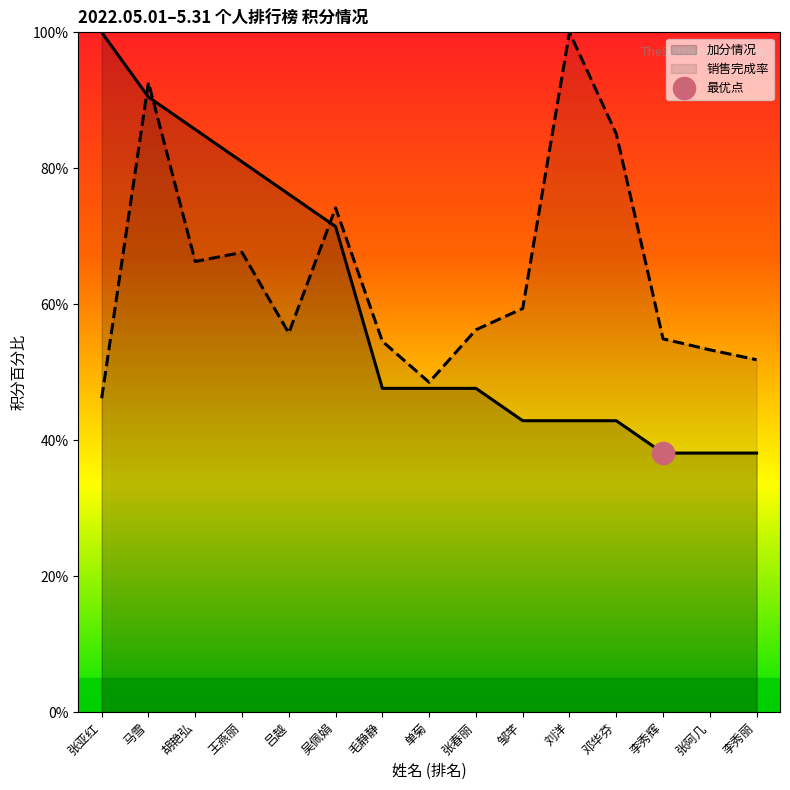

What is the difference between the 加分情况 values at 吕越 and 张阿几?

38.1